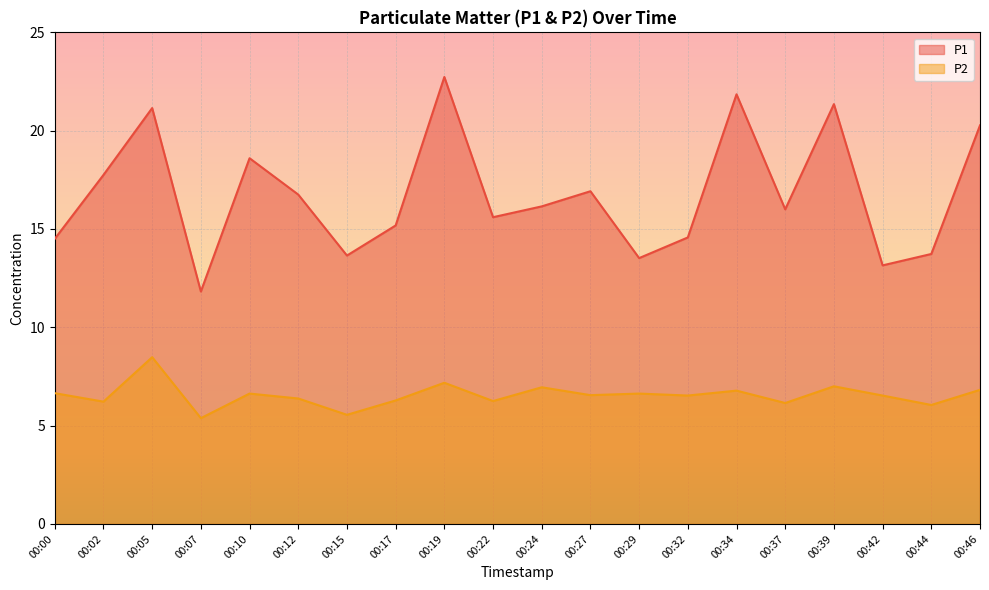

Is it true that P2 equals 6.6 at 00:29?

True